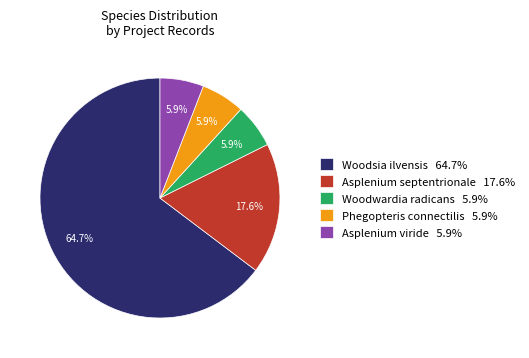

To the nearest percent, what is the average slice percentage?

20%